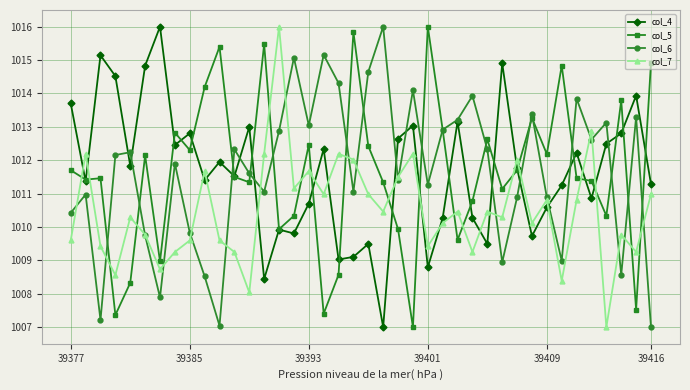

What is the greatest value displayed?

1016.0